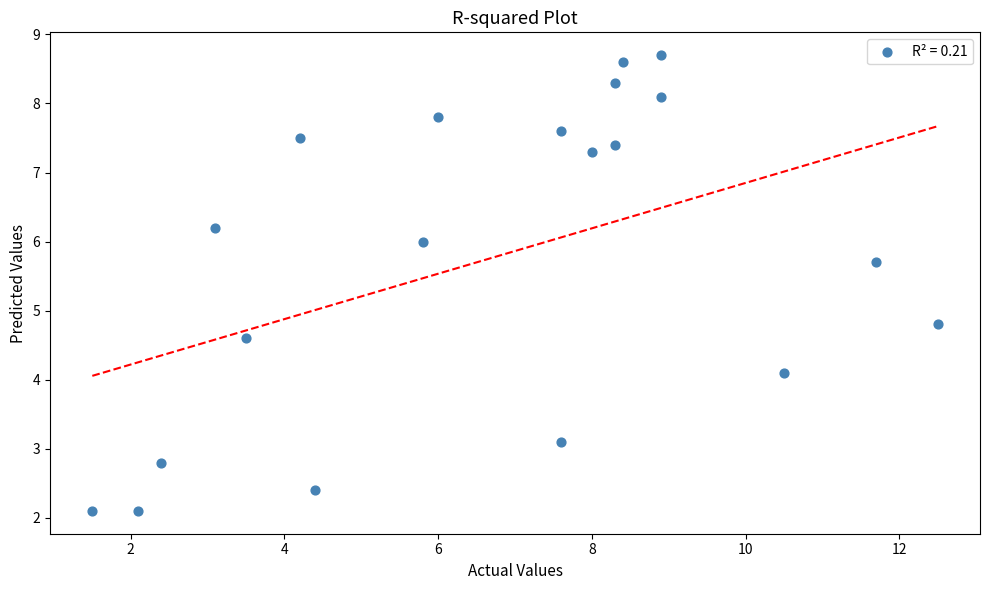

What Y value in the scatter plot is closest to 5?

4.8